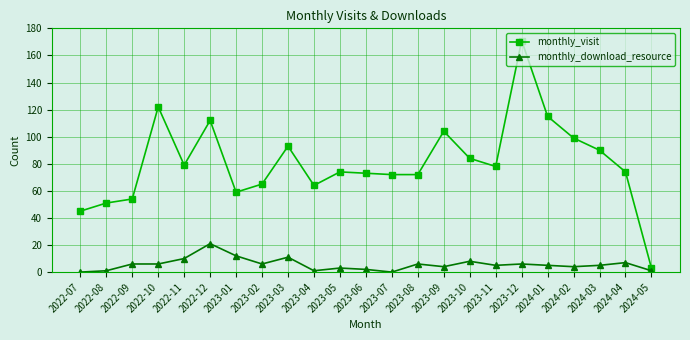

True or false: monthly_download_resource and monthly_visit cross at least once.

False